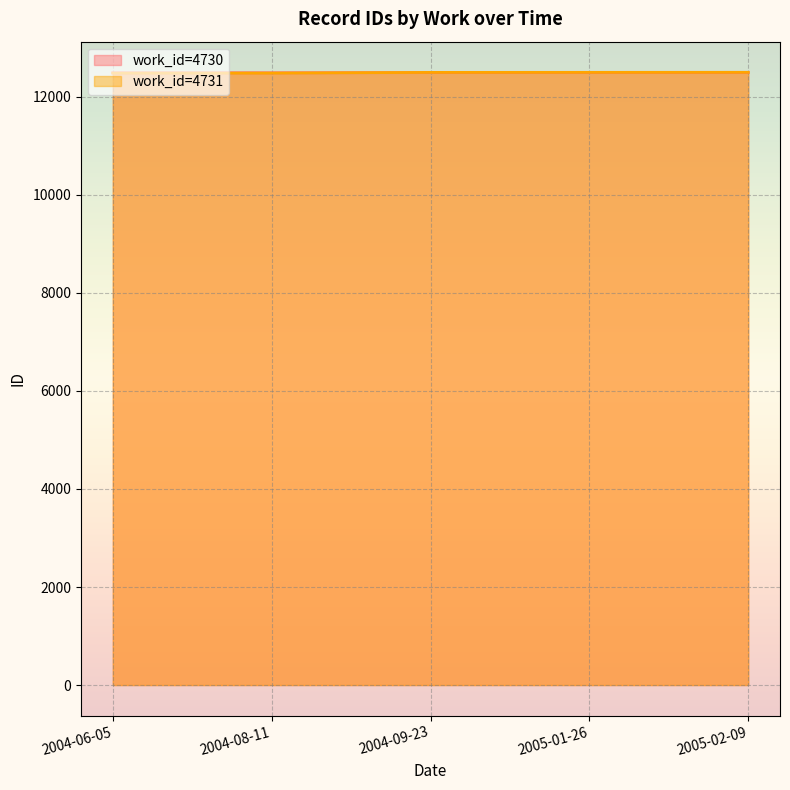

At which category does the chart reach its peak across all series?

2005-02-09